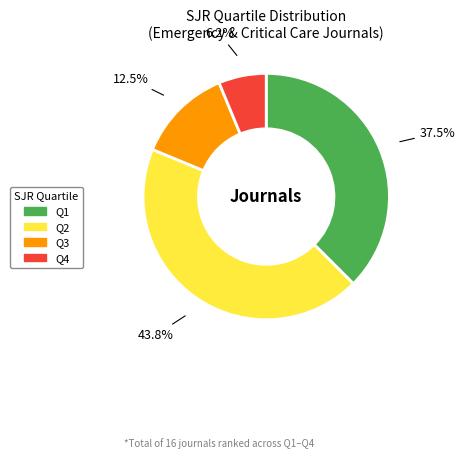

To the nearest percent, what is the combined percentage of Q4 and Q3?

19%